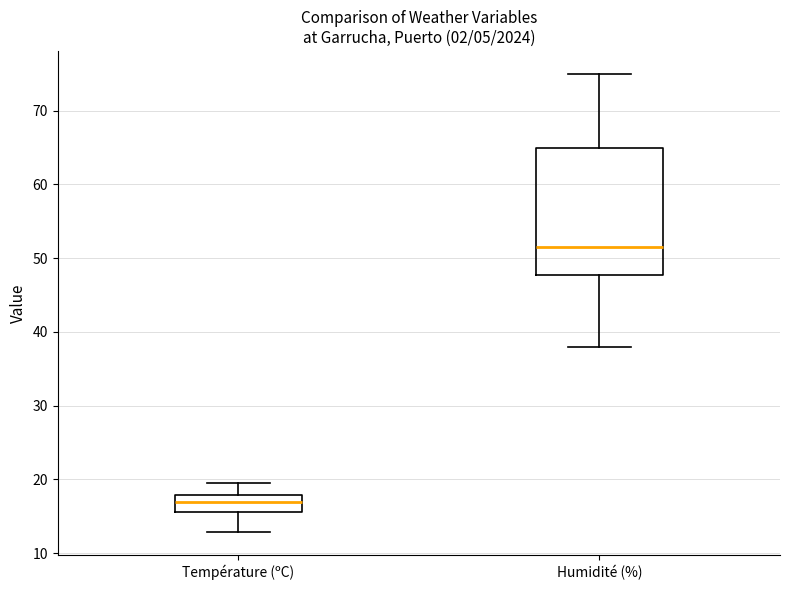

Where does the upper whisker of the box for Humidité (%) end on the y-axis? The values are not printed on the chart, so give them approximately, as read against the axis.

75